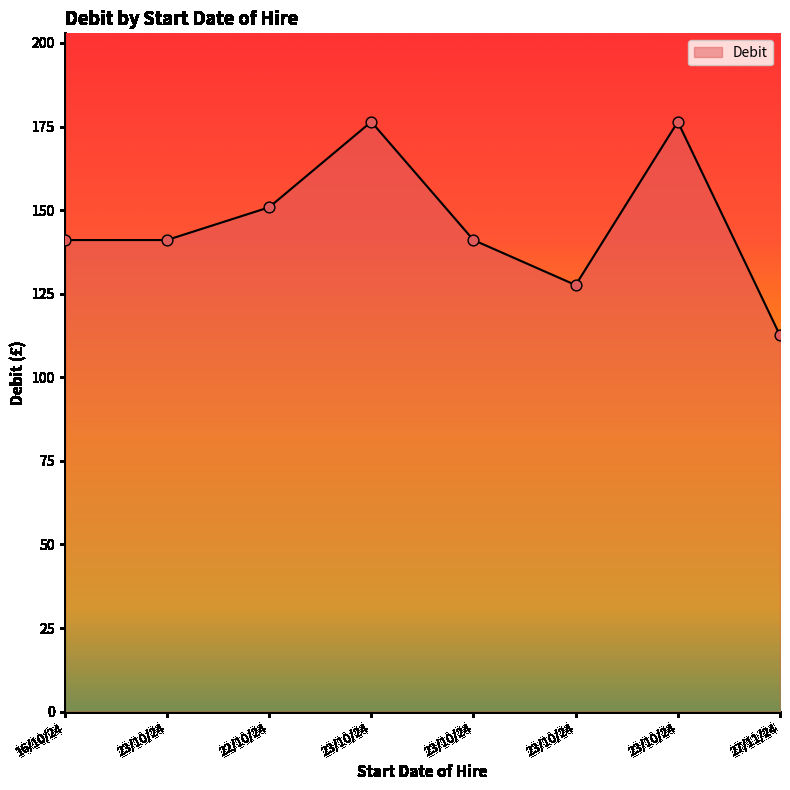

Approximately how many times larger is the value at 16/10/24 compared to 23/10/24?

1.0